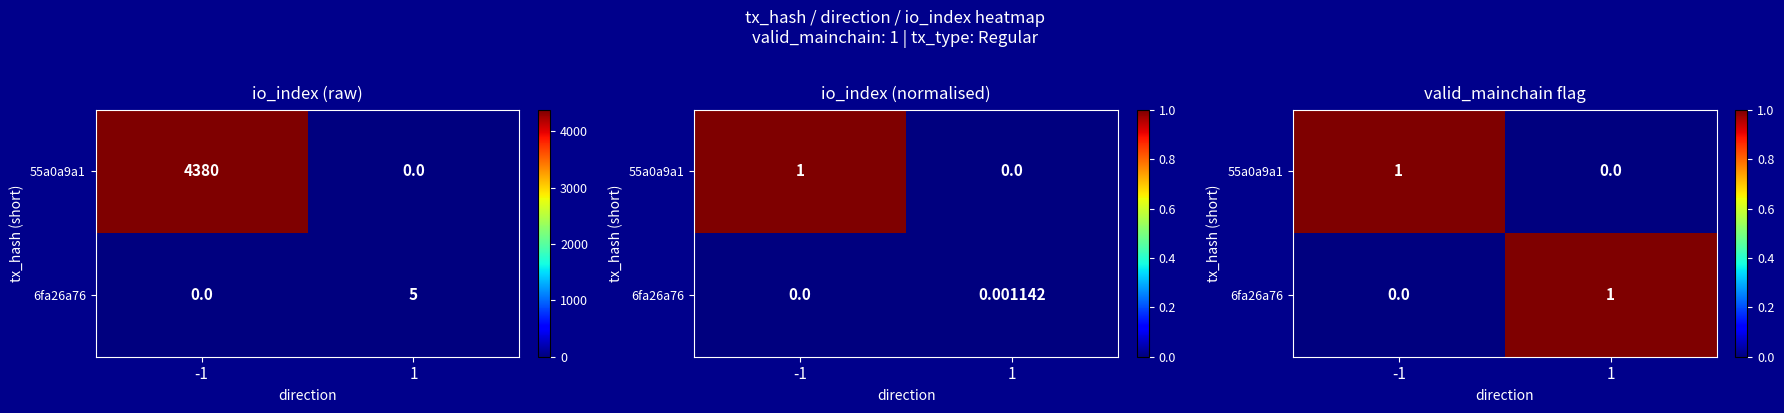

Where is 55a0a9a1 nearest to the value 0?

1